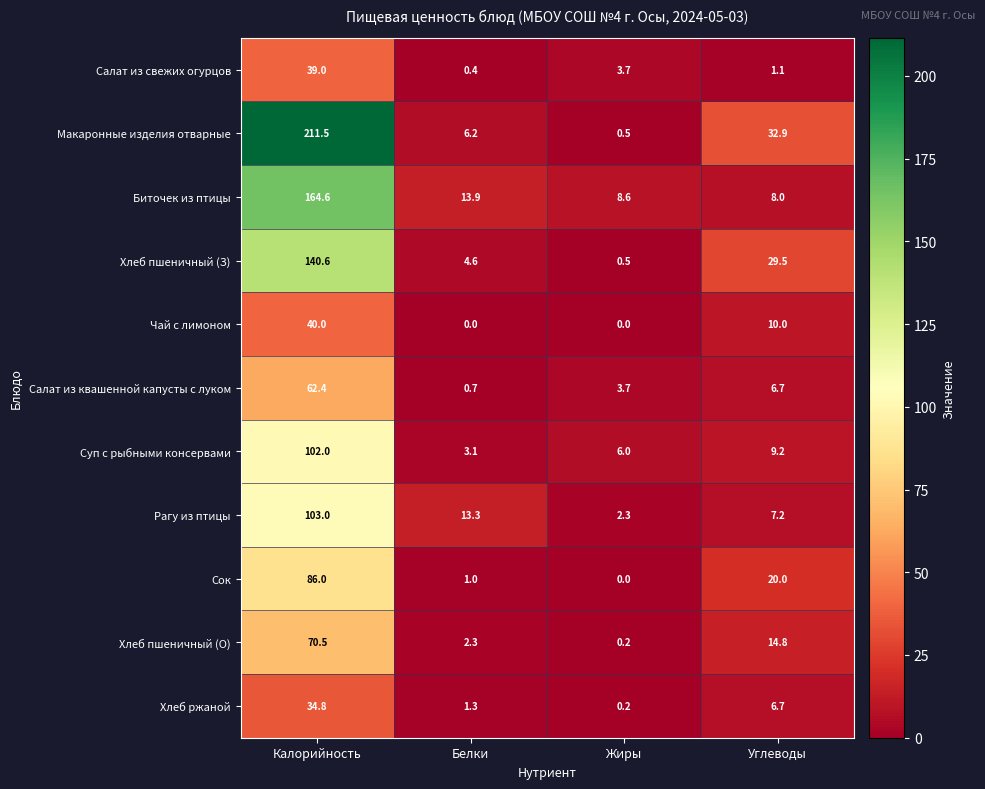

What is the difference between the highest and lowest values at Калорийность?

176.7